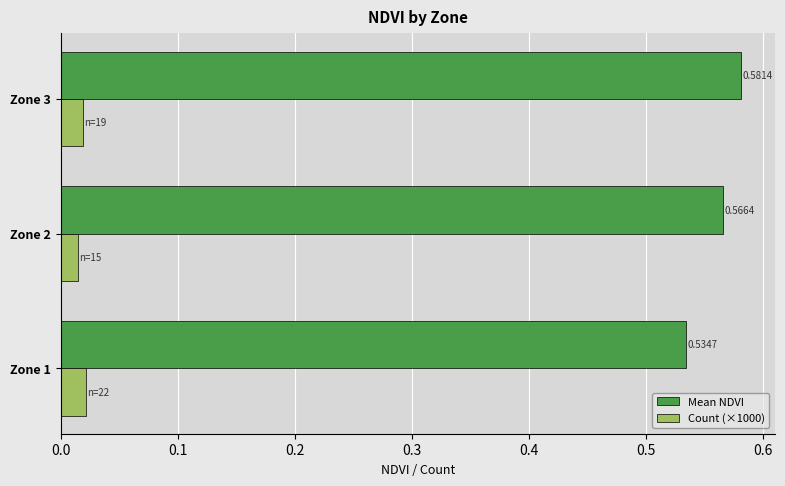

Which series has the widest spread of values?

Mean NDVI